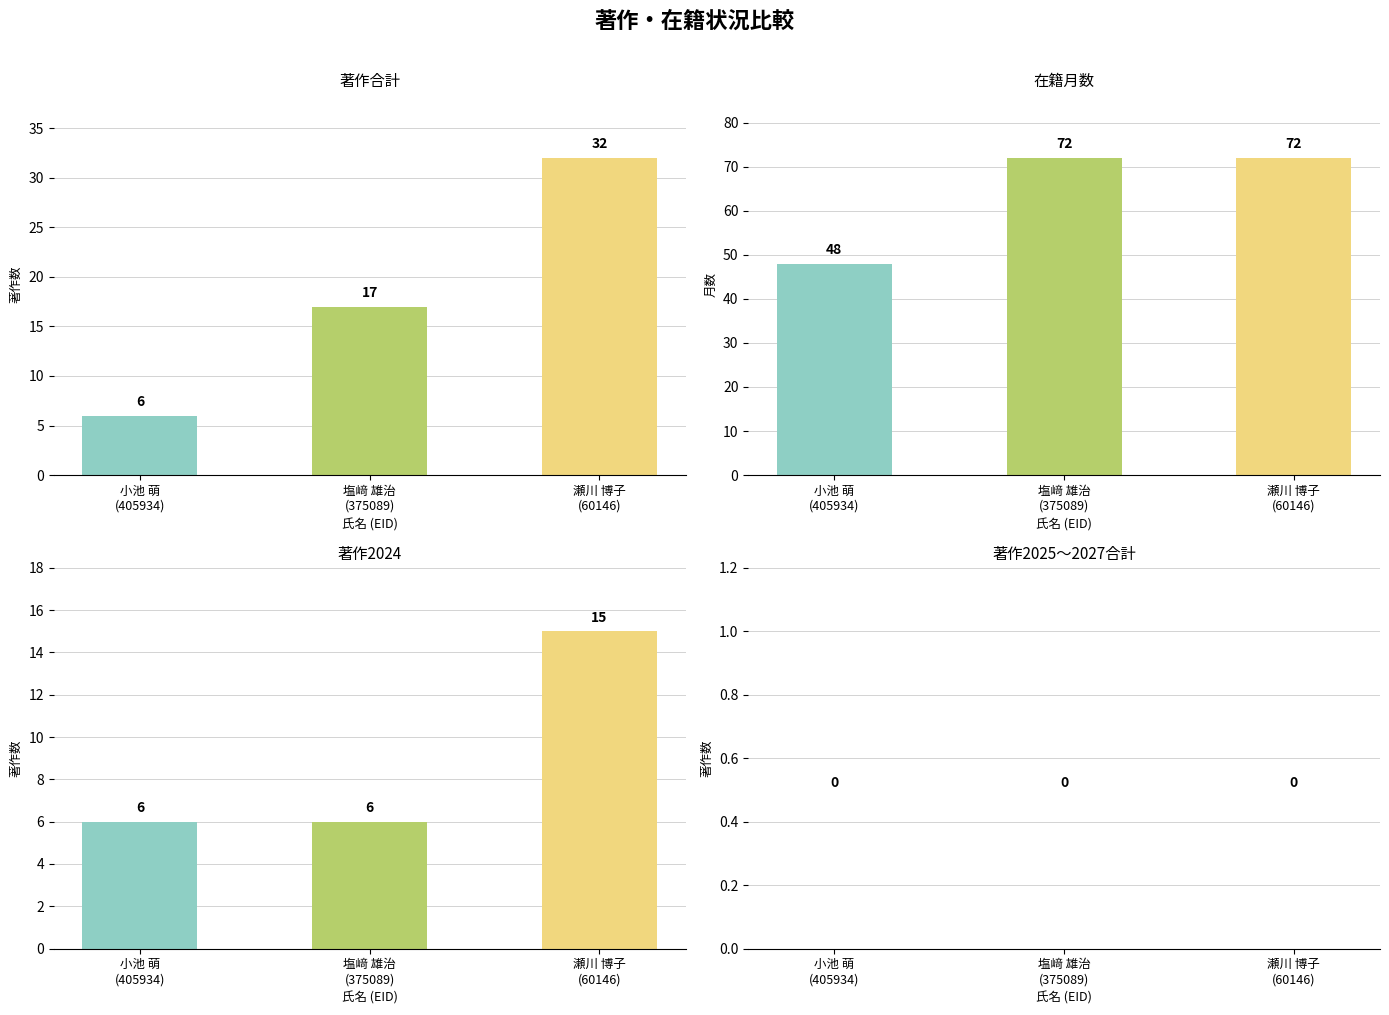

How many bars are there in each group?

4